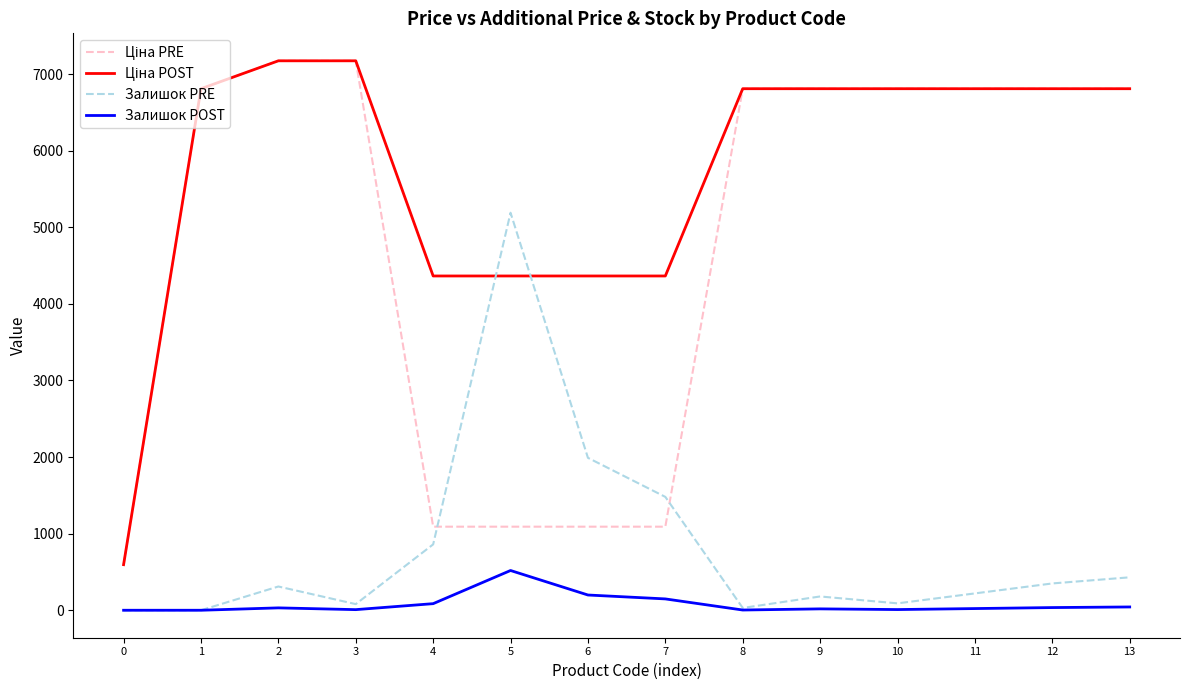

What is the difference between the highest and lowest values at 0?

595.0